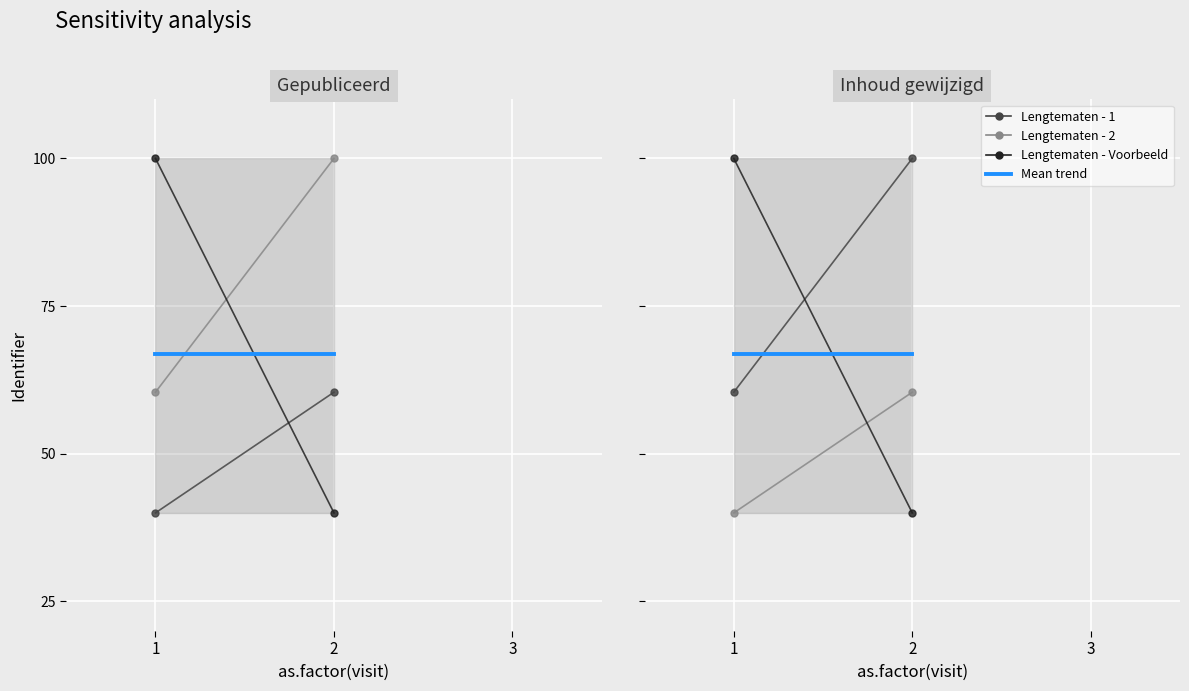

How many lines are shown in the chart?

4